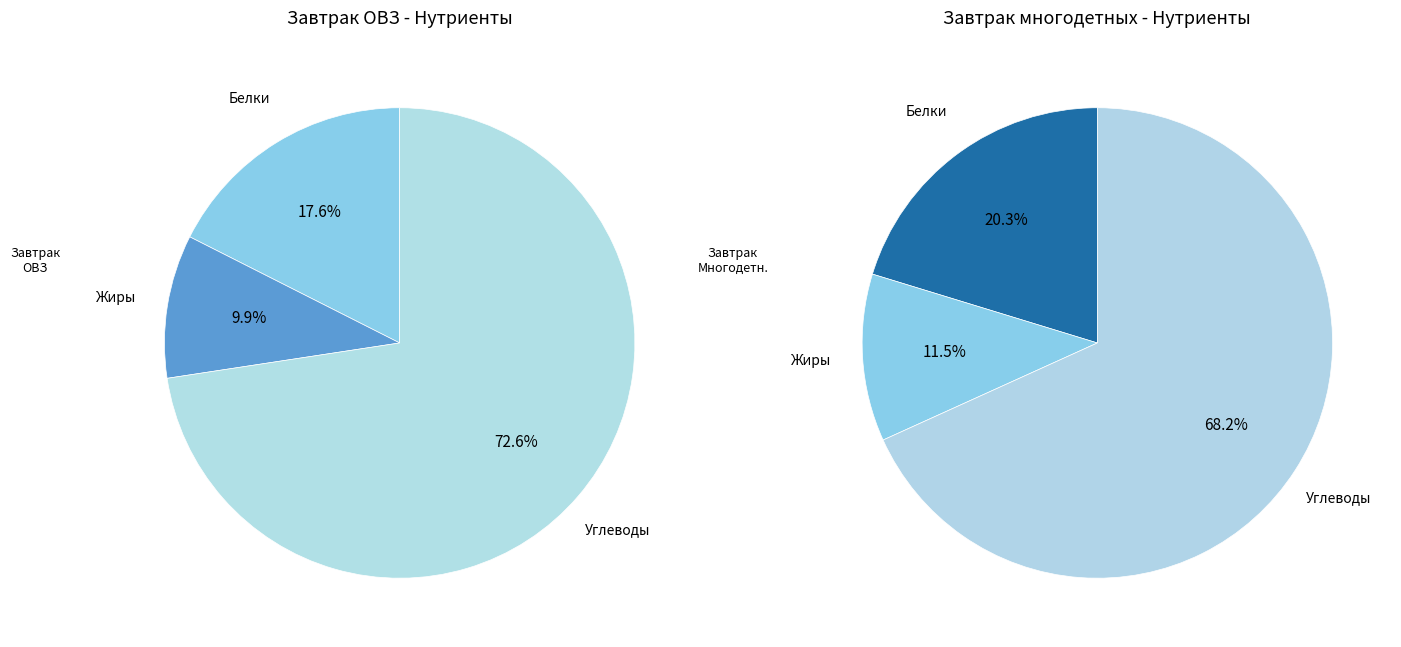

Which slice represents more than half of the pie?

Углеводы